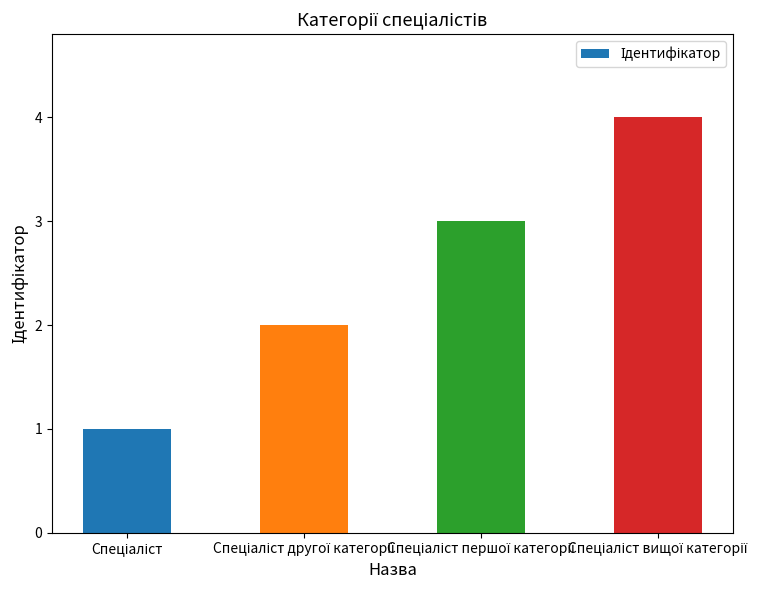

What is the difference between the maximum and minimum values?

3